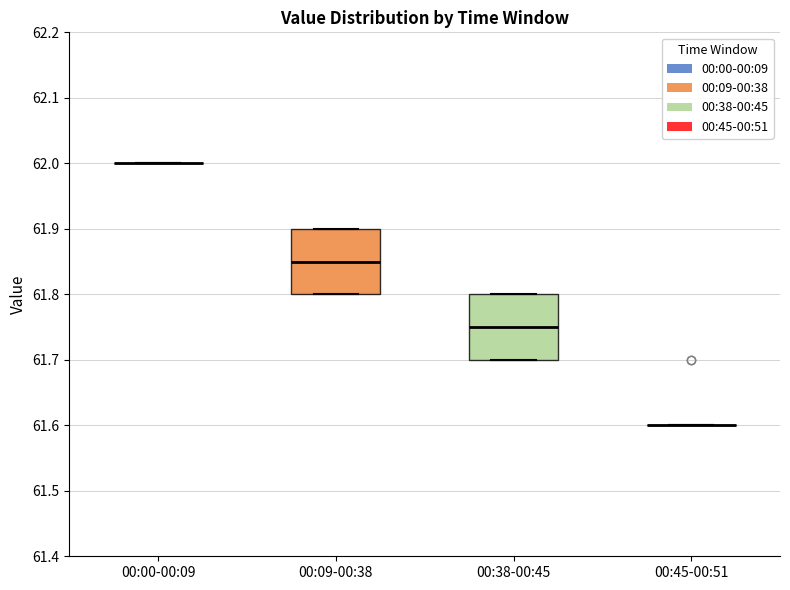

Reading left to right, transcribe this box plot: for each box, give where its median line is, the range the box spans, and where its two whiskers end, as read against the y-axis. The values are not printed on the chart, so give them approximately, as read against the axis.

00:00-00:09: box collapsed to a line at 62.00, whiskers 62.00 to 62.00
00:09-00:38: median 61.85, box 61.80 to 61.90, whiskers 61.80 to 61.90
00:38-00:45: median 61.75, box 61.70 to 61.80, whiskers 61.70 to 61.80
00:45-00:51: box collapsed to a line at 61.60, whiskers 61.60 to 61.60